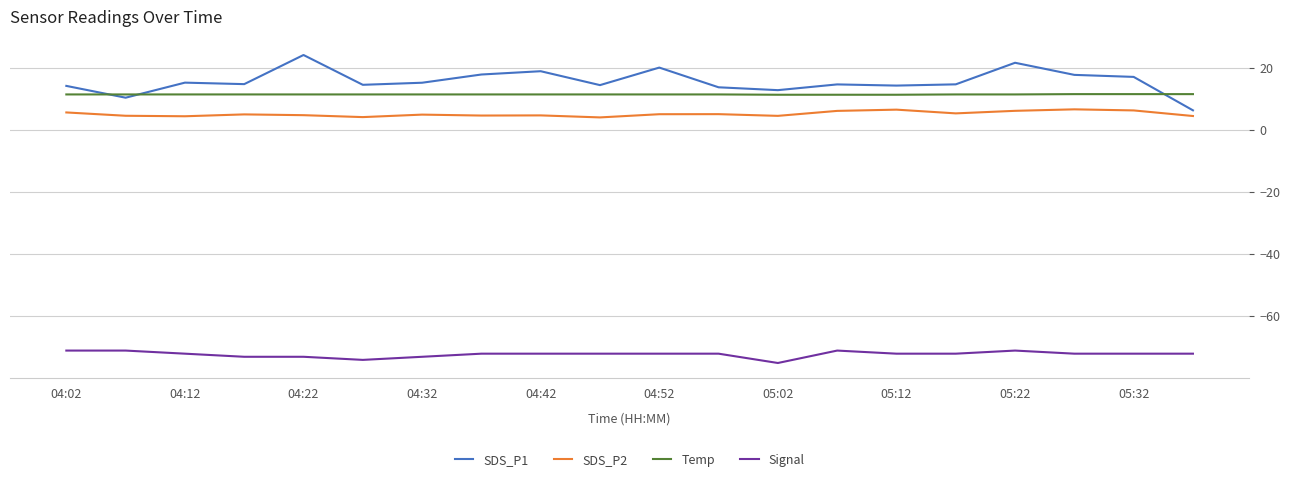

What is the minimum value for SDS_P1?

6.4